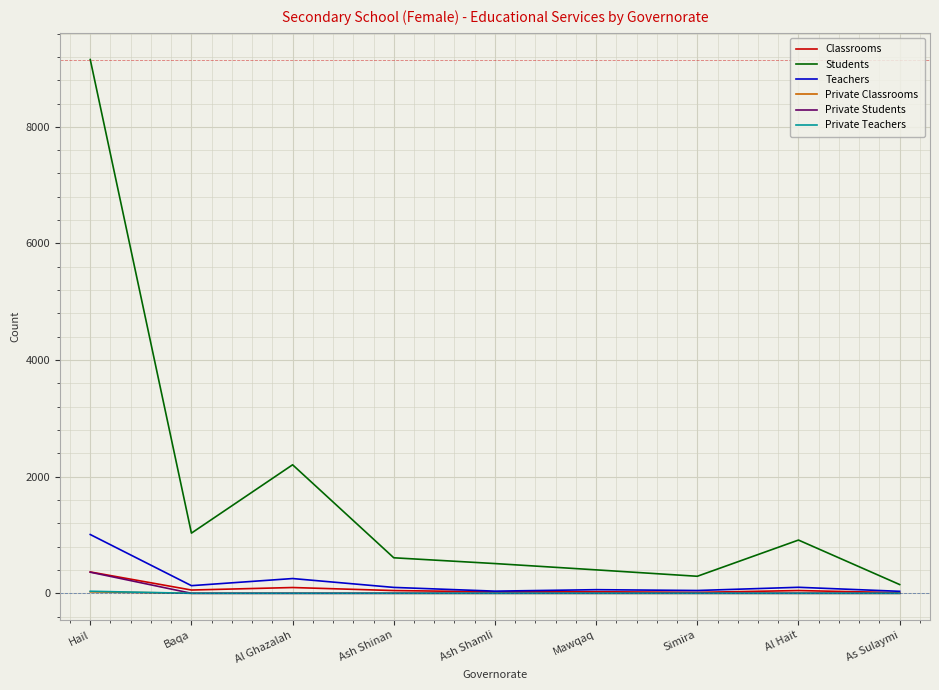

Which series has the largest total across all categories?

Students